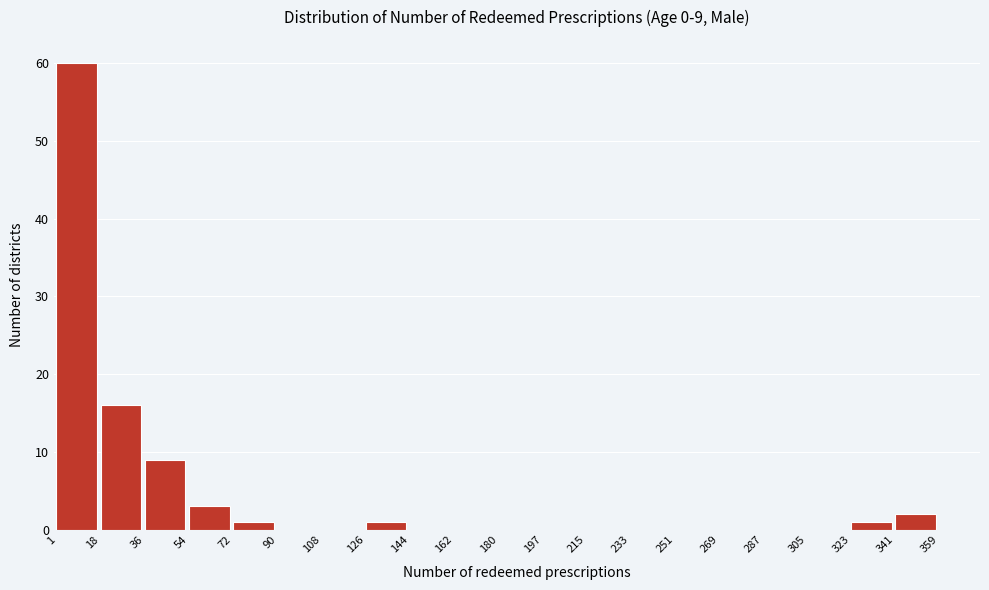

Over which range of the x-axis is the bar tallest?

1 to 18